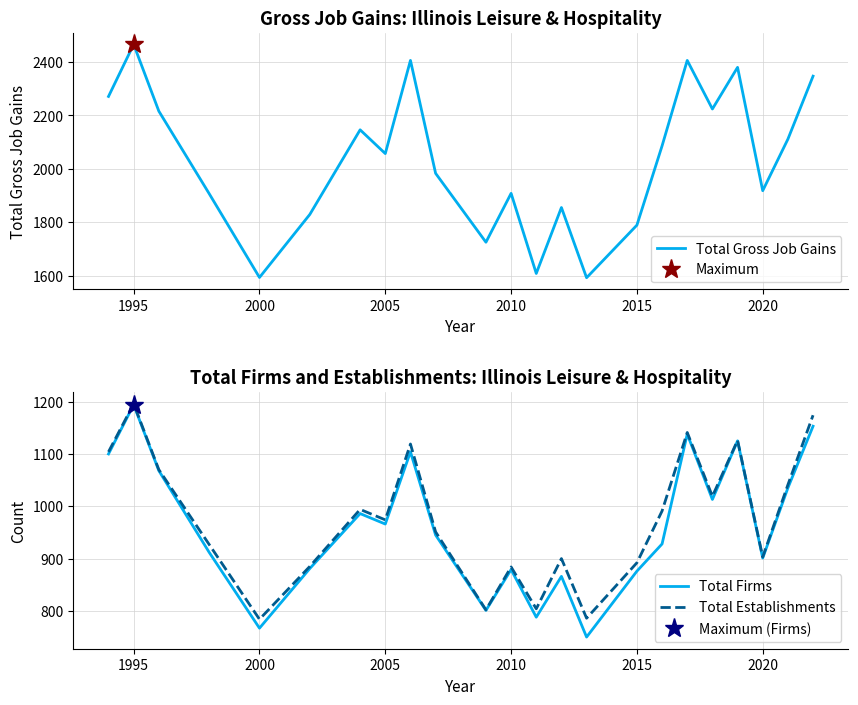

At which label is Total Firms closest to 972?

2005